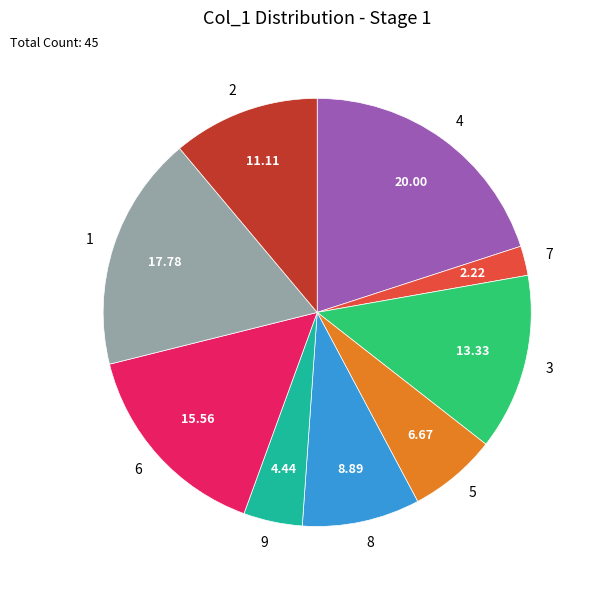

What is the smallest slice in the pie chart?

7